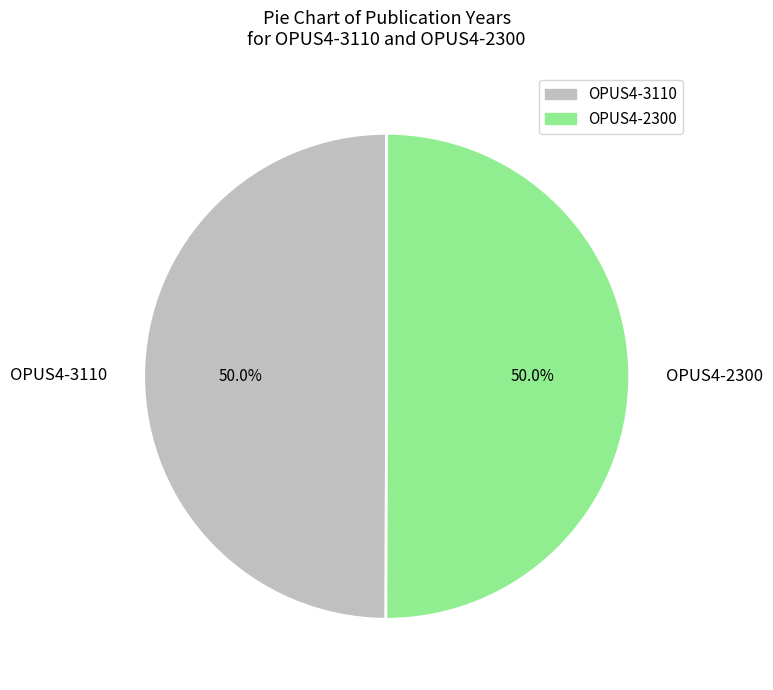

What is the ratio of the value at OPUS4-3110 to the value at OPUS4-2300?

1.0